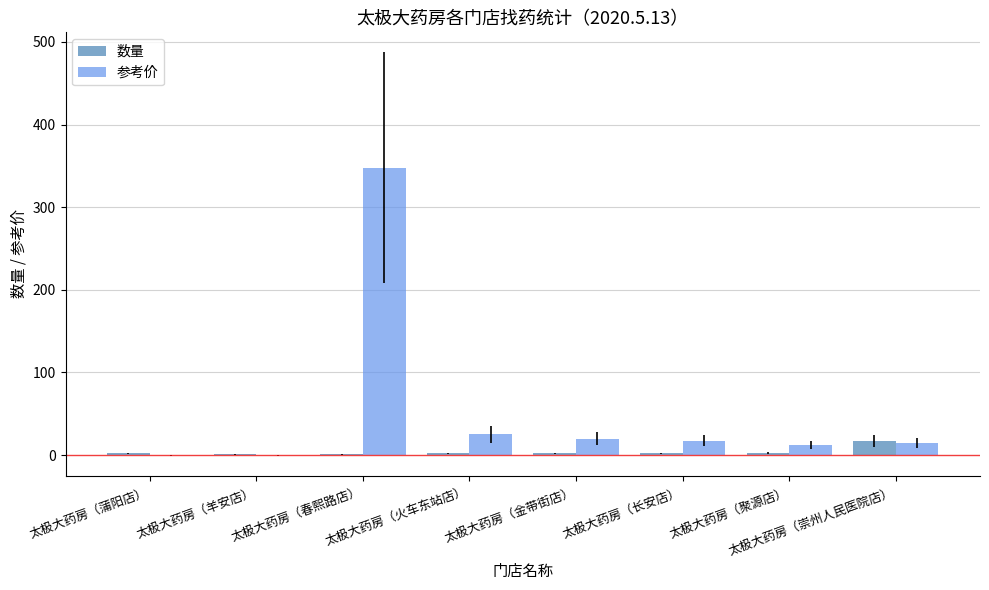

Is it true that 参考价 equals 17.5 at 太极大药房（长安店）?

True